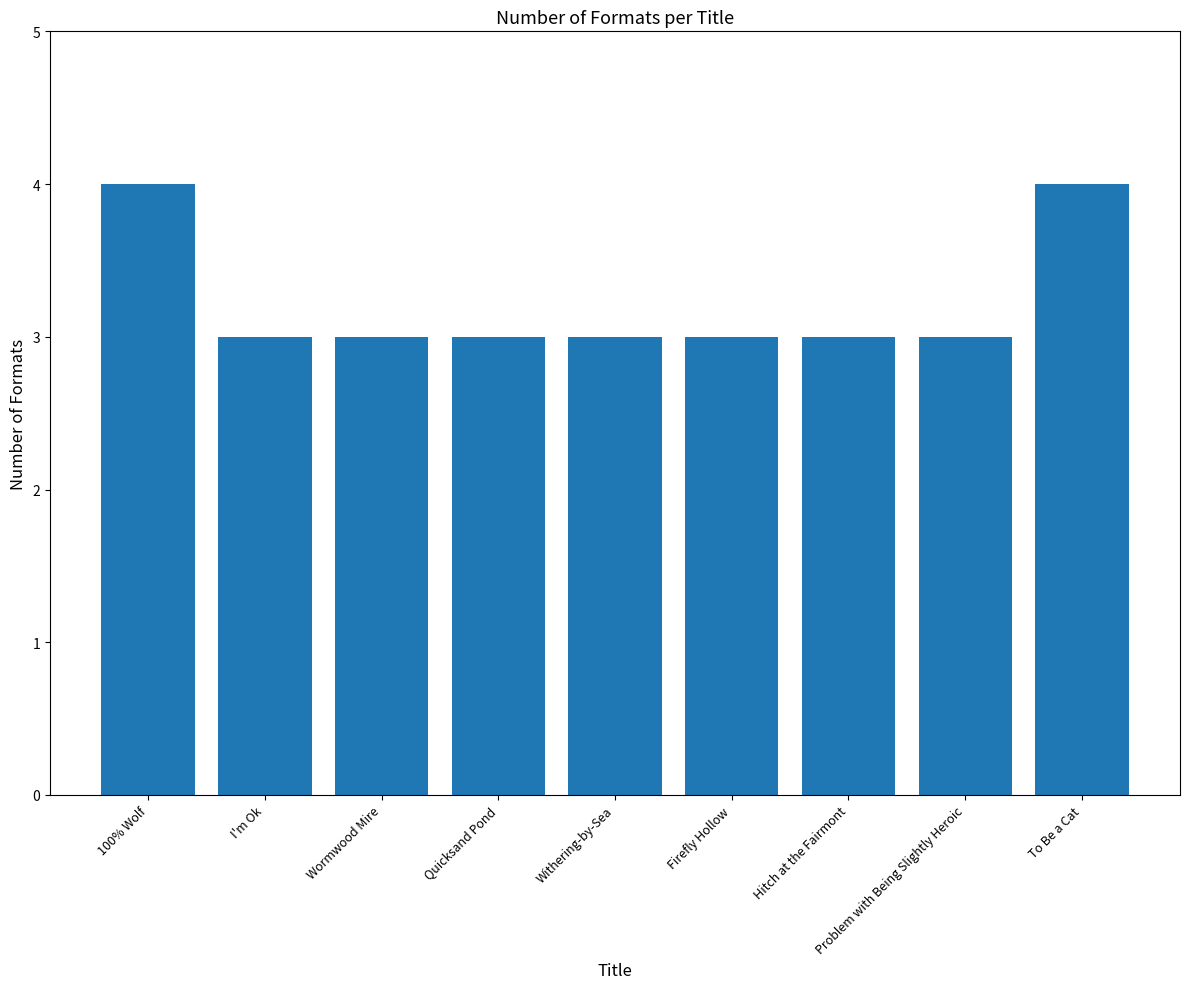

What value does the data have at Firefly Hollow?

3